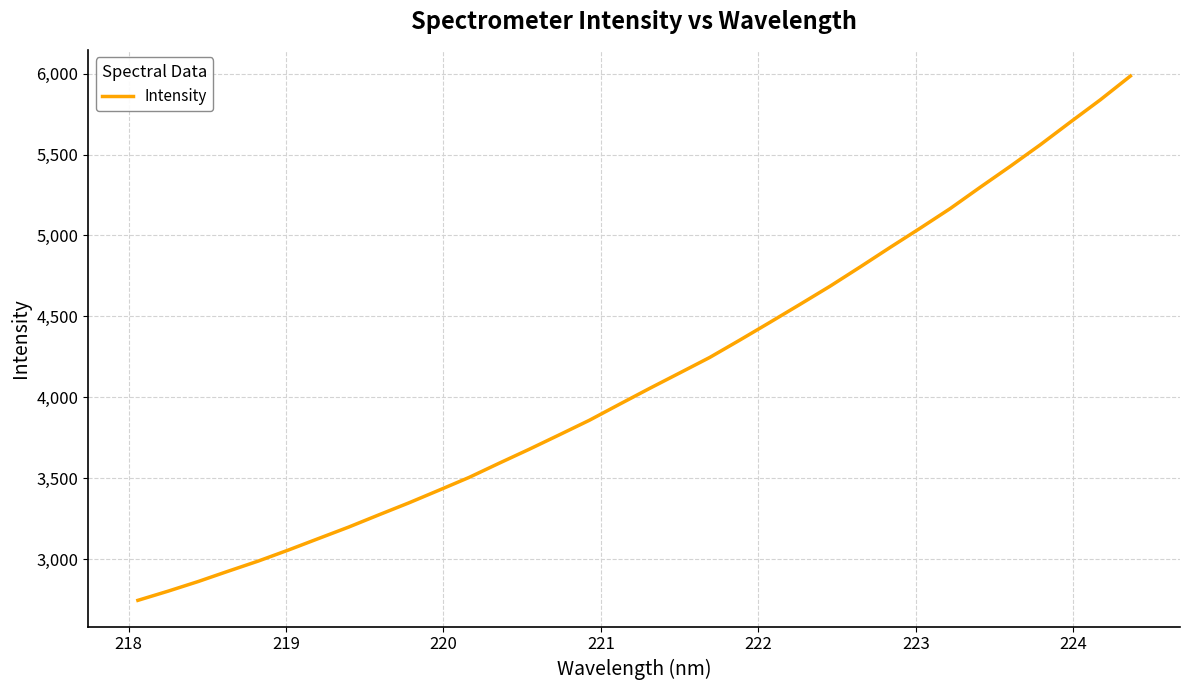

What is the smallest value displayed?

2745.2